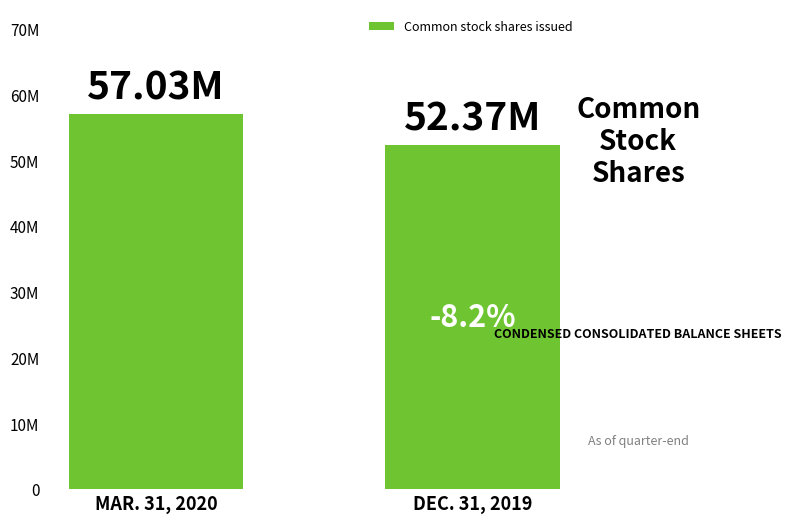

List the labels in order of value, largest first.

MAR. 31, 2020, DEC. 31, 2019